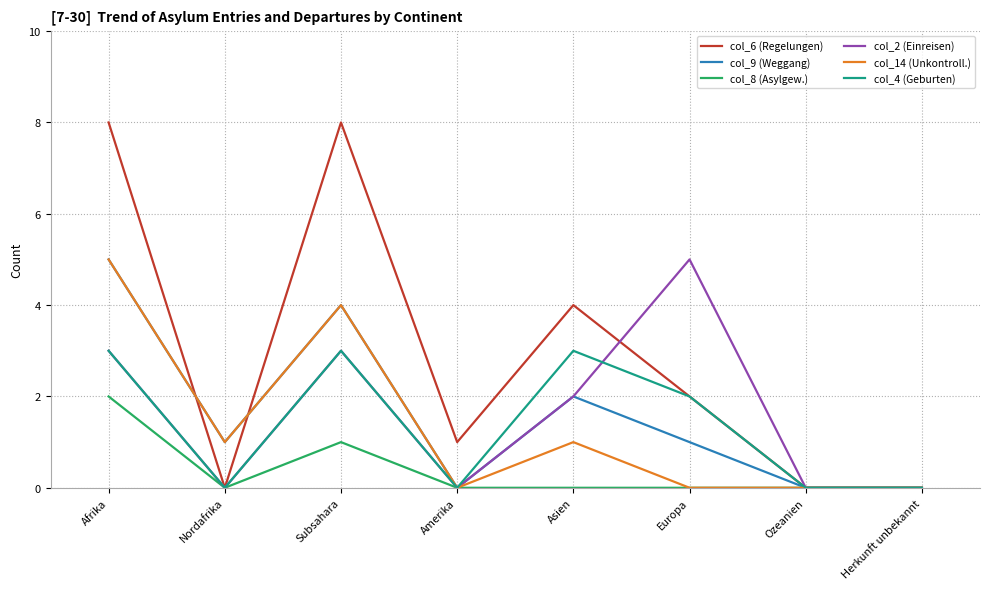

What is the difference between the highest and lowest values at Afrika?

6